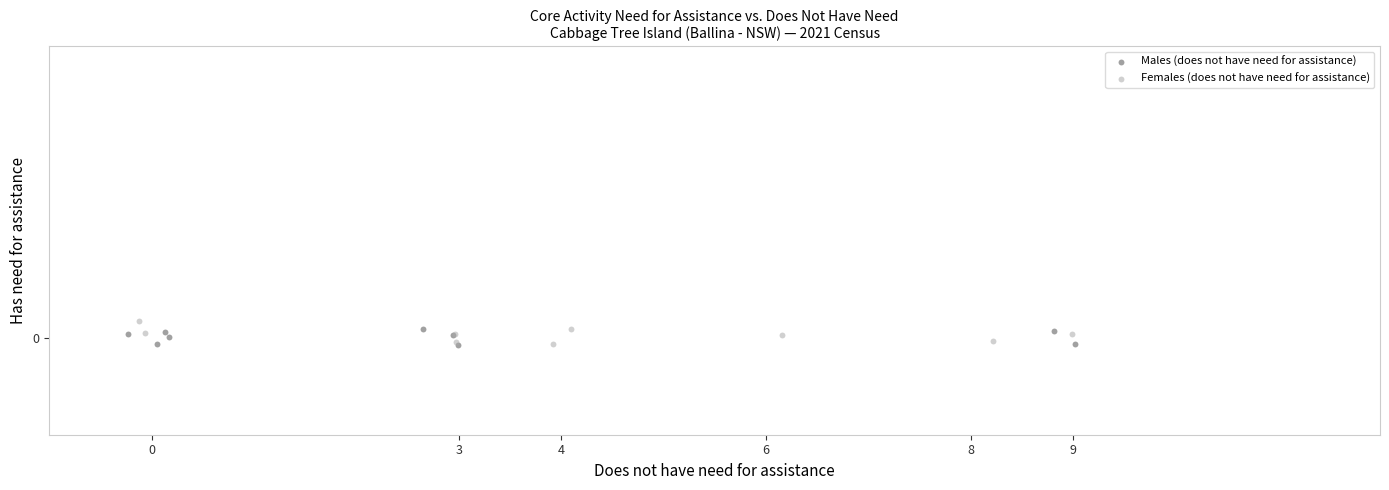

What are all the series names shown in the legend?

Males (does not have need for assistance), Females (does not have need for assistance)